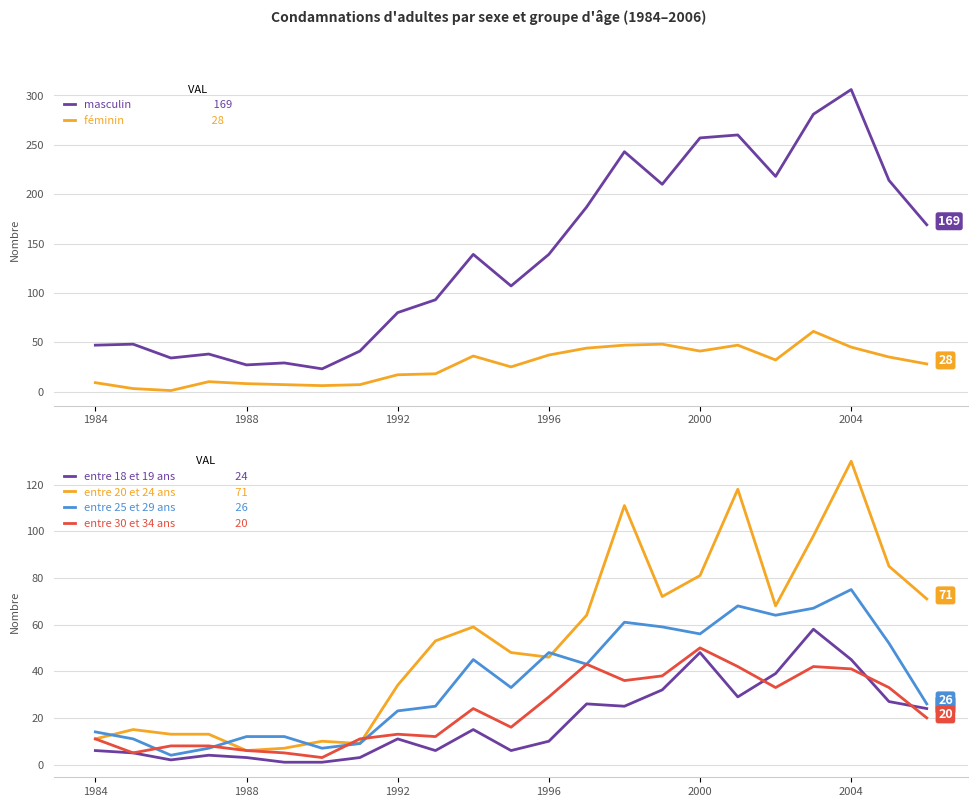

What is the difference between the entre 25 et 29 ans values at 15 and 18?

5